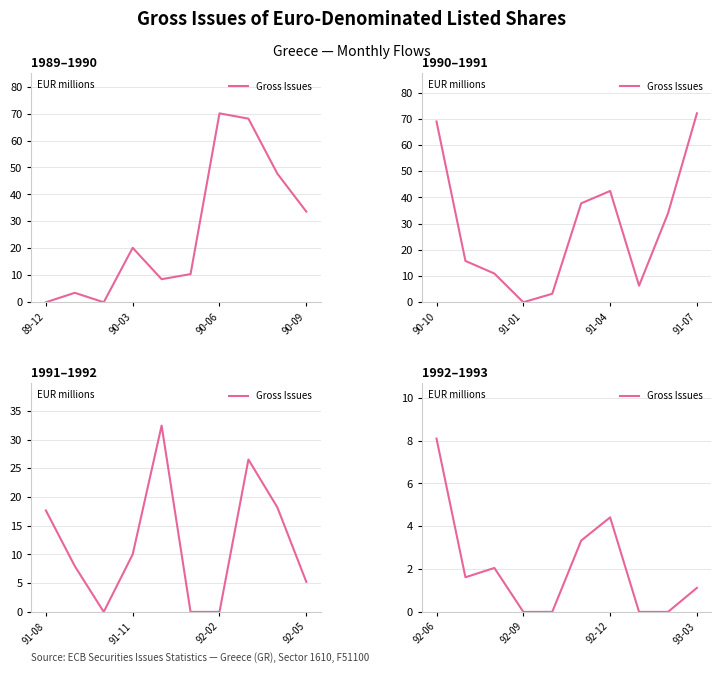

Does the chart display data point markers on the line(s)?

No